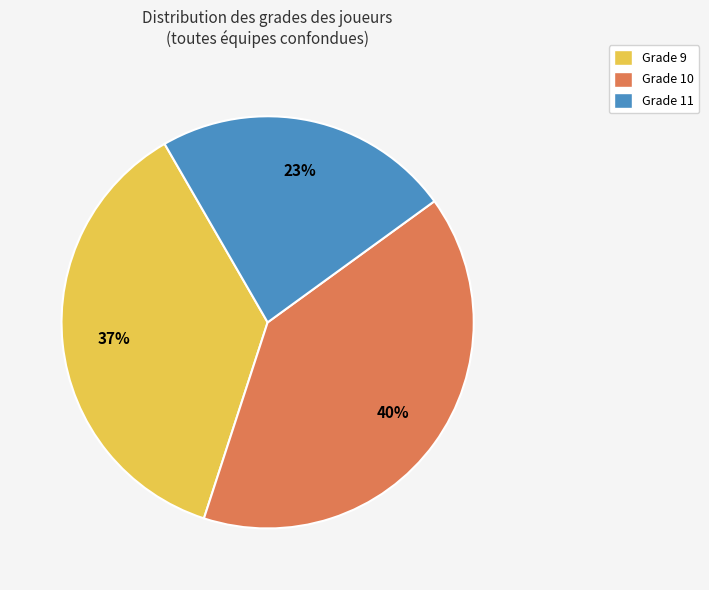

To the nearest percent, what is the difference between the largest and smallest slice percentages?

17%